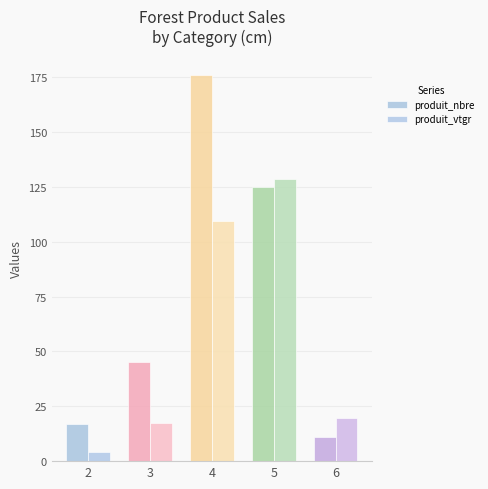

What is the value of the produit_nbre bar at the 1st from the left?

17.0